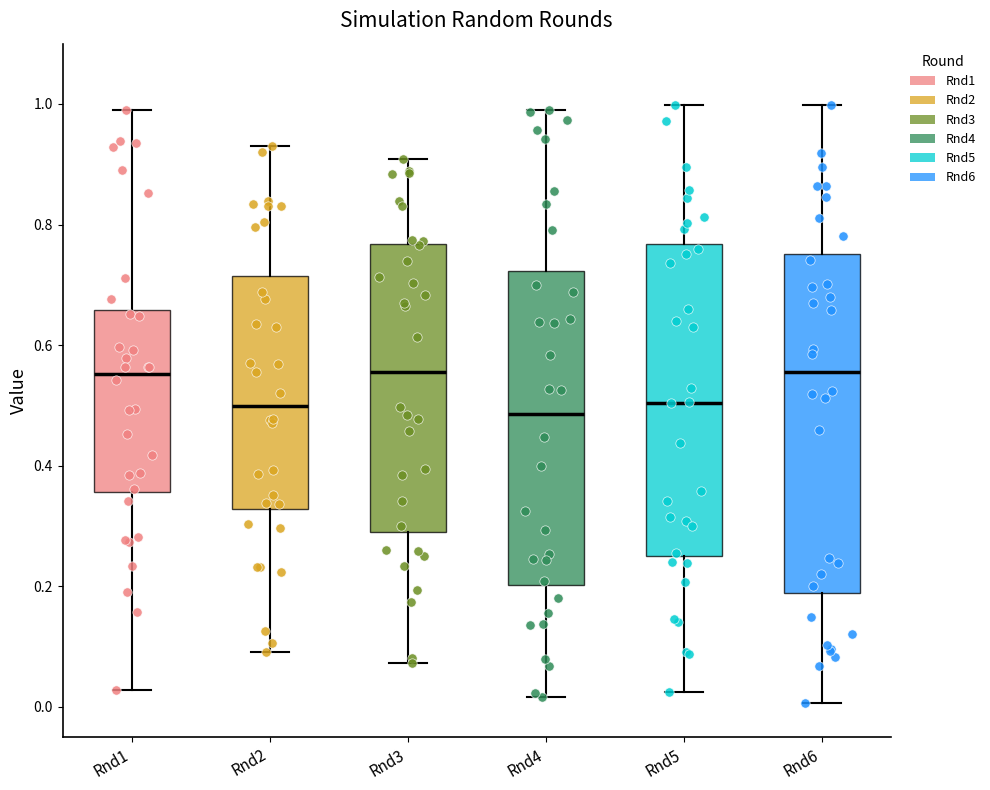

Reading left to right, read every box against the y-axis: the position of its median line, the range the box covers, and the ends of its whiskers. The values are not printed on the chart, so give them approximately, as read against the axis.

Rnd1: median 0.56, box 0.36 to 0.66, whiskers 0.02 to 1.00
Rnd2: median 0.50, box 0.32 to 0.72, whiskers 0.10 to 0.94
Rnd3: median 0.56, box 0.30 to 0.76, whiskers 0.08 to 0.90
Rnd4: median 0.48, box 0.20 to 0.72, whiskers 0.02 to 1.00
Rnd5: median 0.50, box 0.26 to 0.76, whiskers 0.02 to 1.00
Rnd6: median 0.56, box 0.18 to 0.76, whiskers 0.00 to 1.00